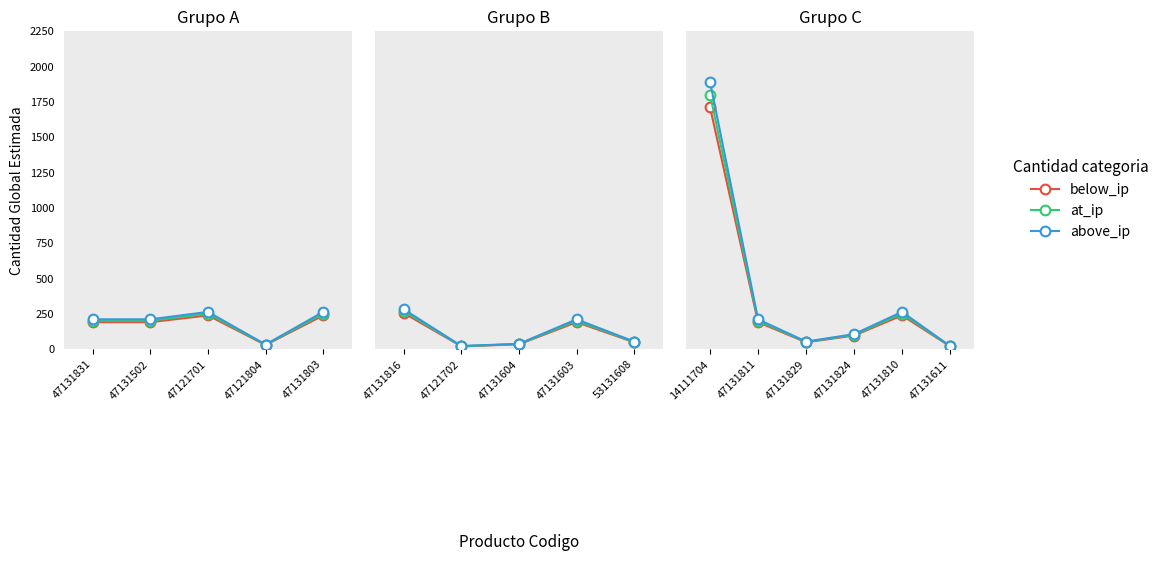

What is the maximum value for above_ip?

1890.0